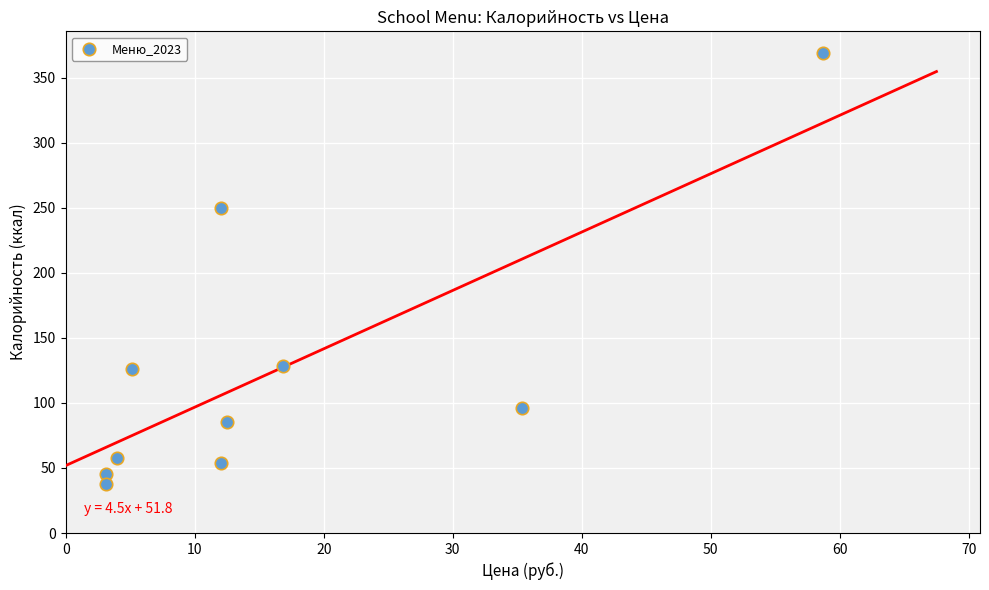

What Y value in the scatter plot is closest to 203?

250.0